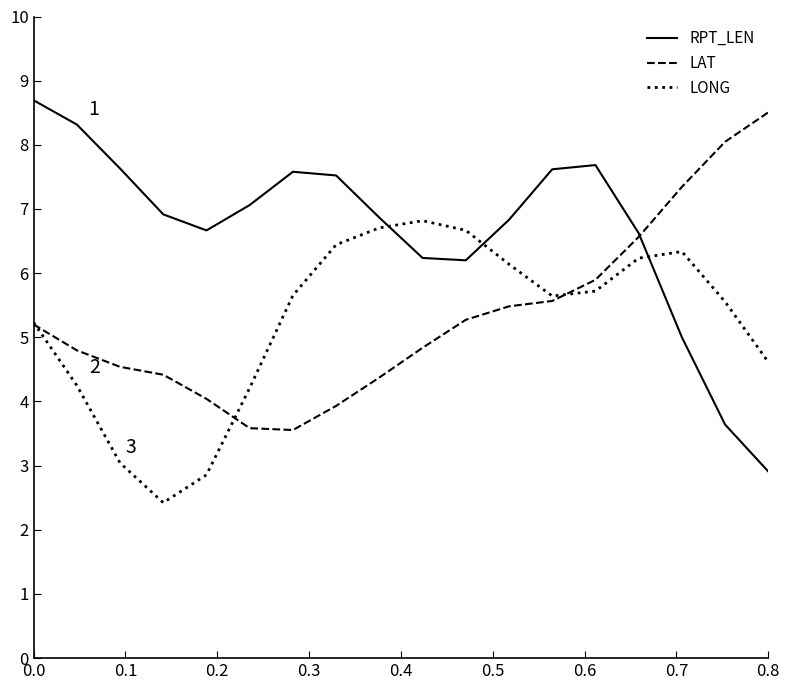

What is the greatest value displayed?

8.7